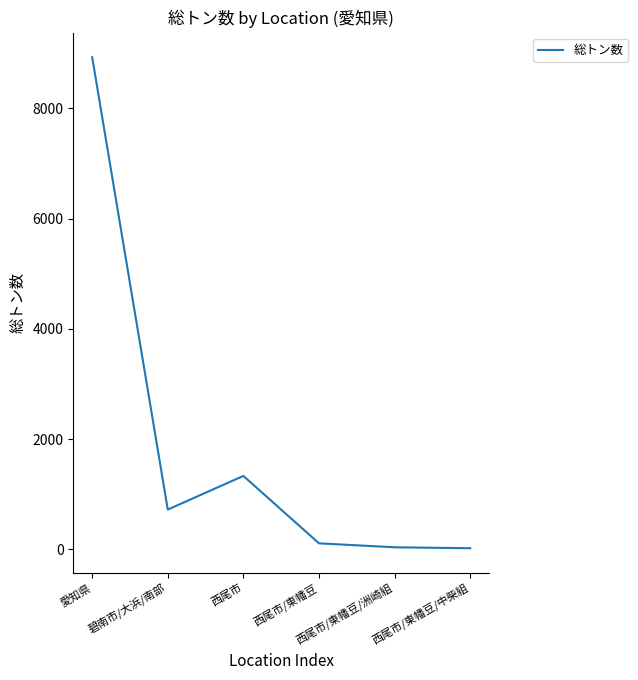

What position from the right is 碧南市/大浜/南部?

5